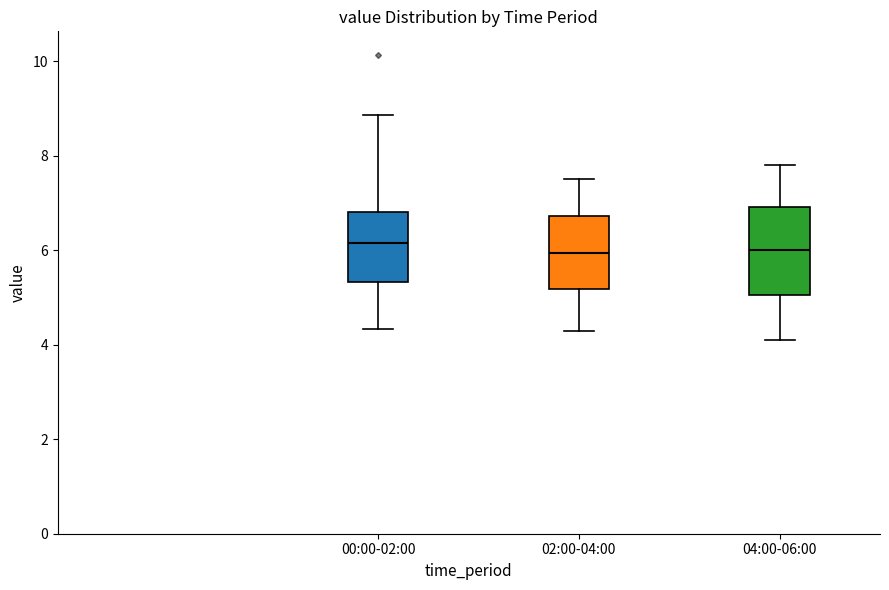

Where is the lower edge of the box for 02:00-04:00 on the y-axis? The values are not printed on the chart, so give them approximately, as read against the axis.

5.2